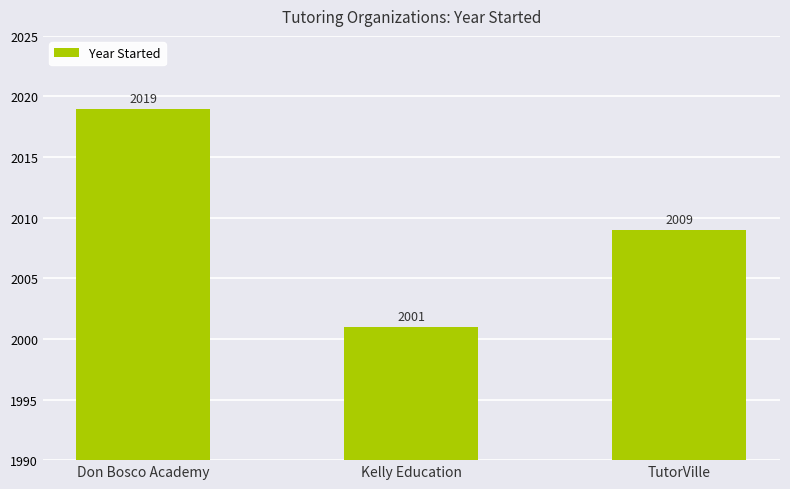

What is the difference between the second highest and minimum values?

8